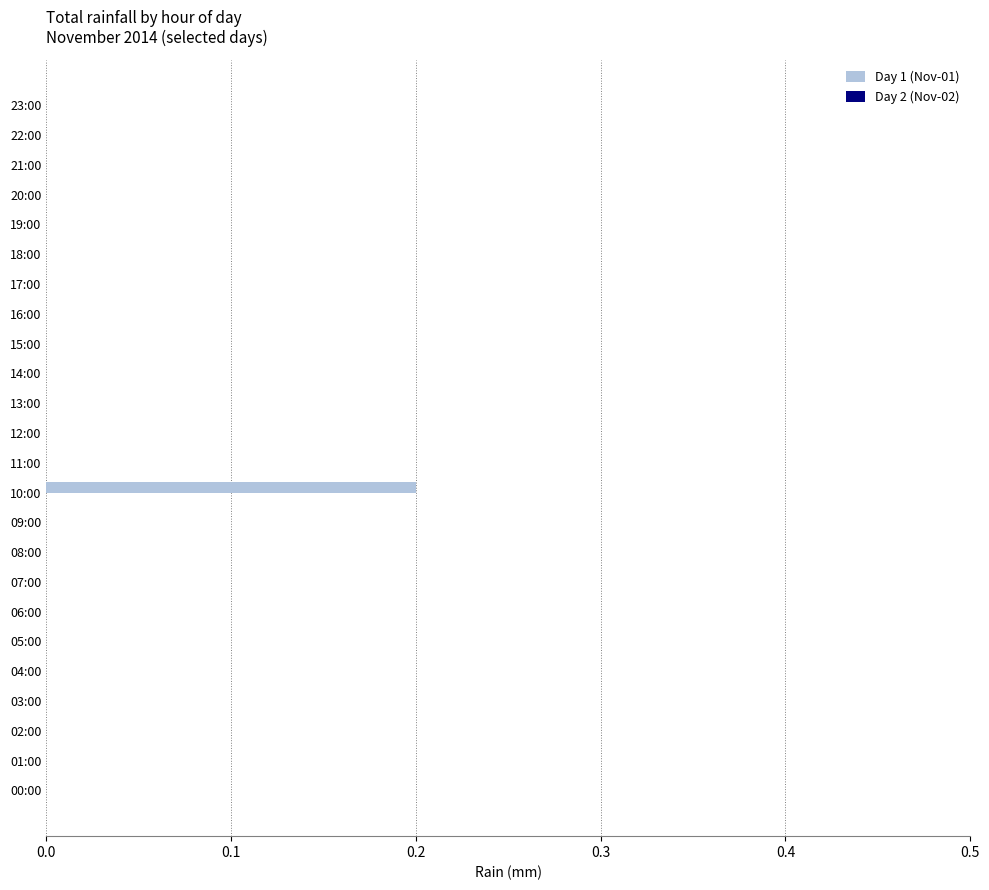

At which category does the chart reach its peak across all series?

10:00